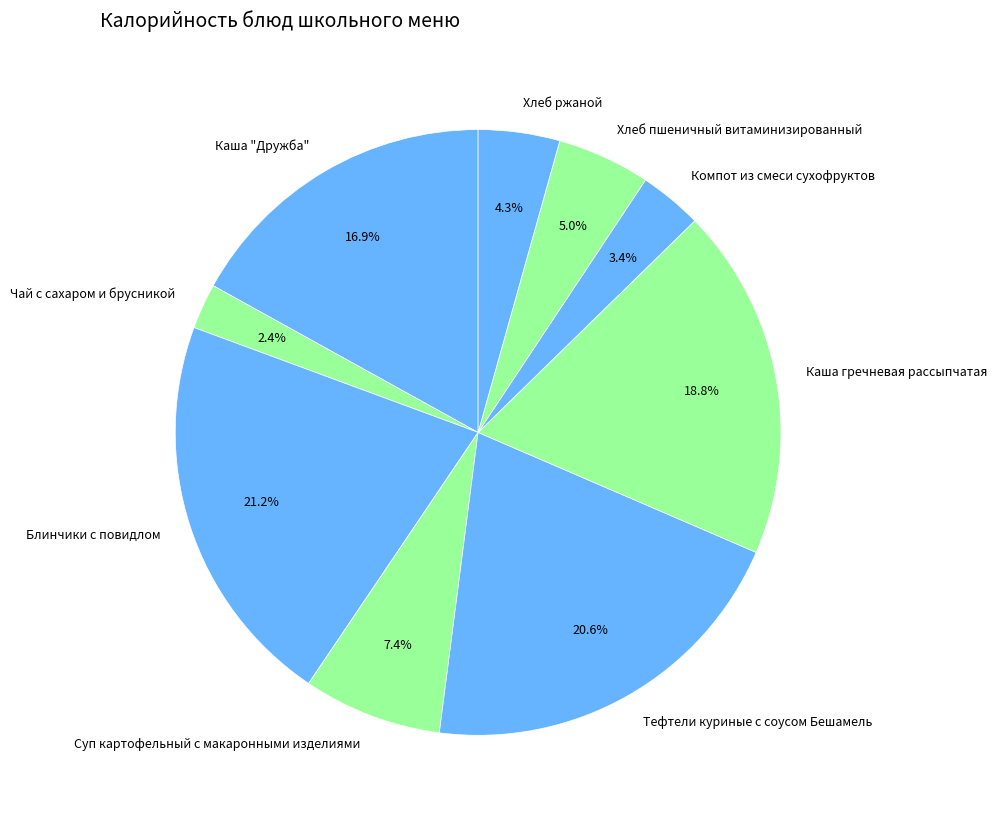

Does Компот из смеси сухофруктов account for over 50% of the chart?

No